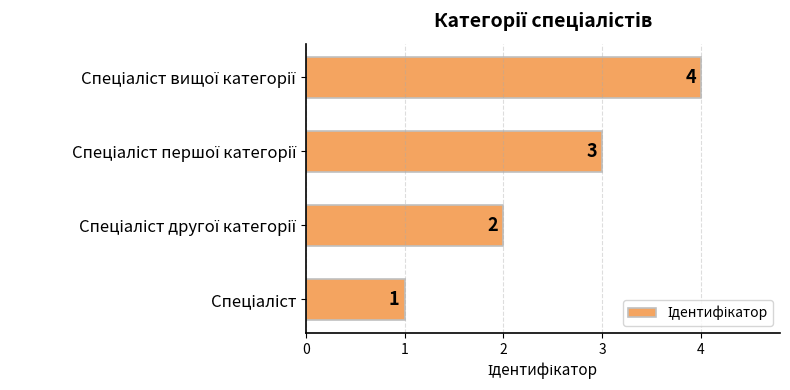

What is the difference between the maximum and minimum values?

3